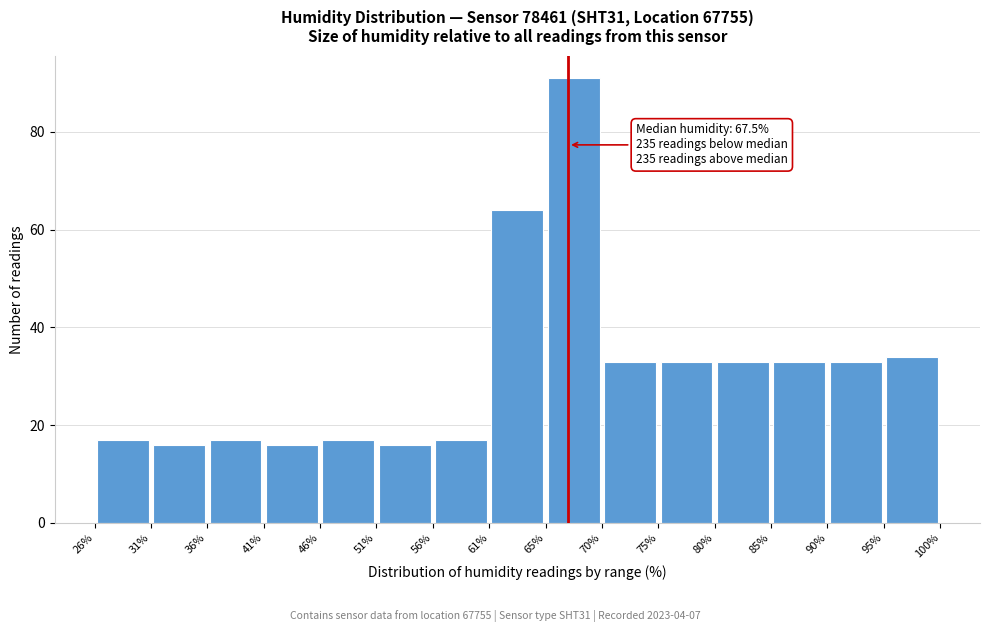

Over which range of the x-axis is the bar tallest?

65% to 70%